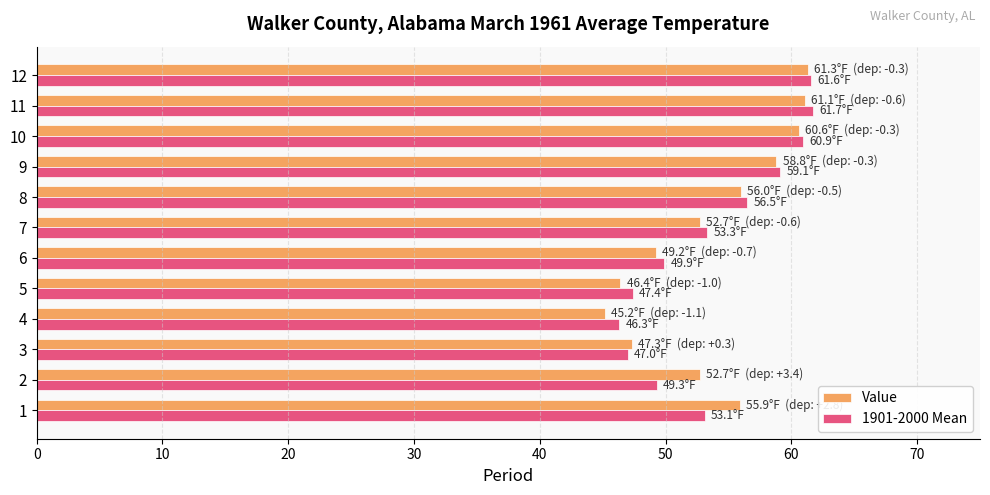

What is the total value across all series at 3?

94.3